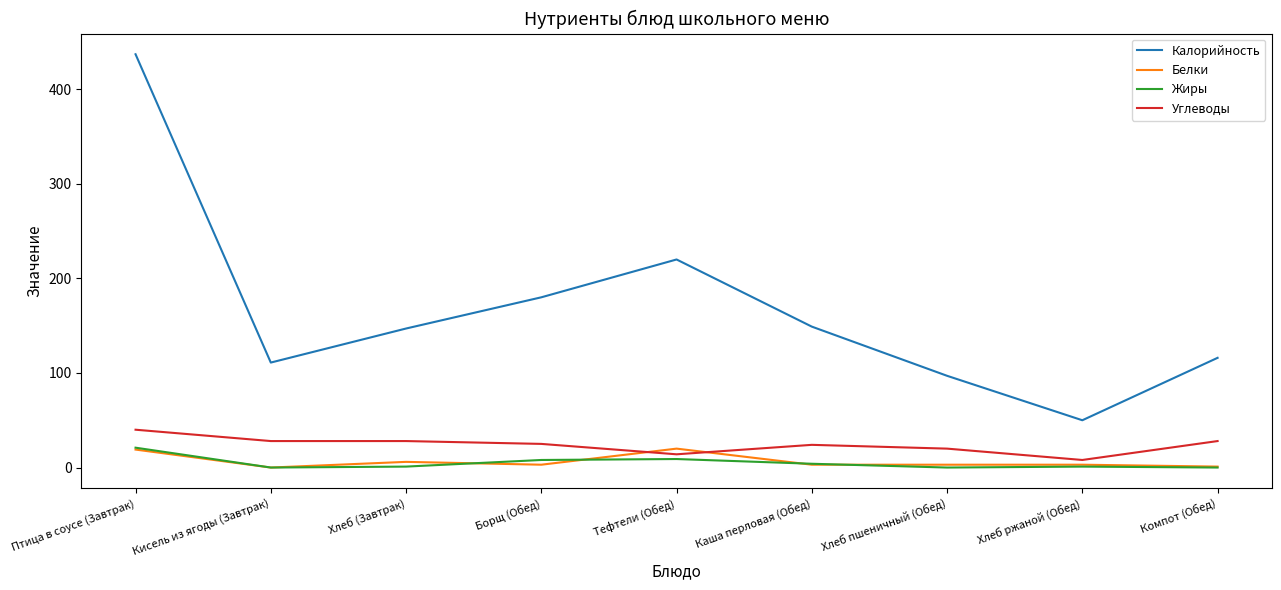

Which series ends up on top after the final intersection of Белки and Углеводы?

Углеводы